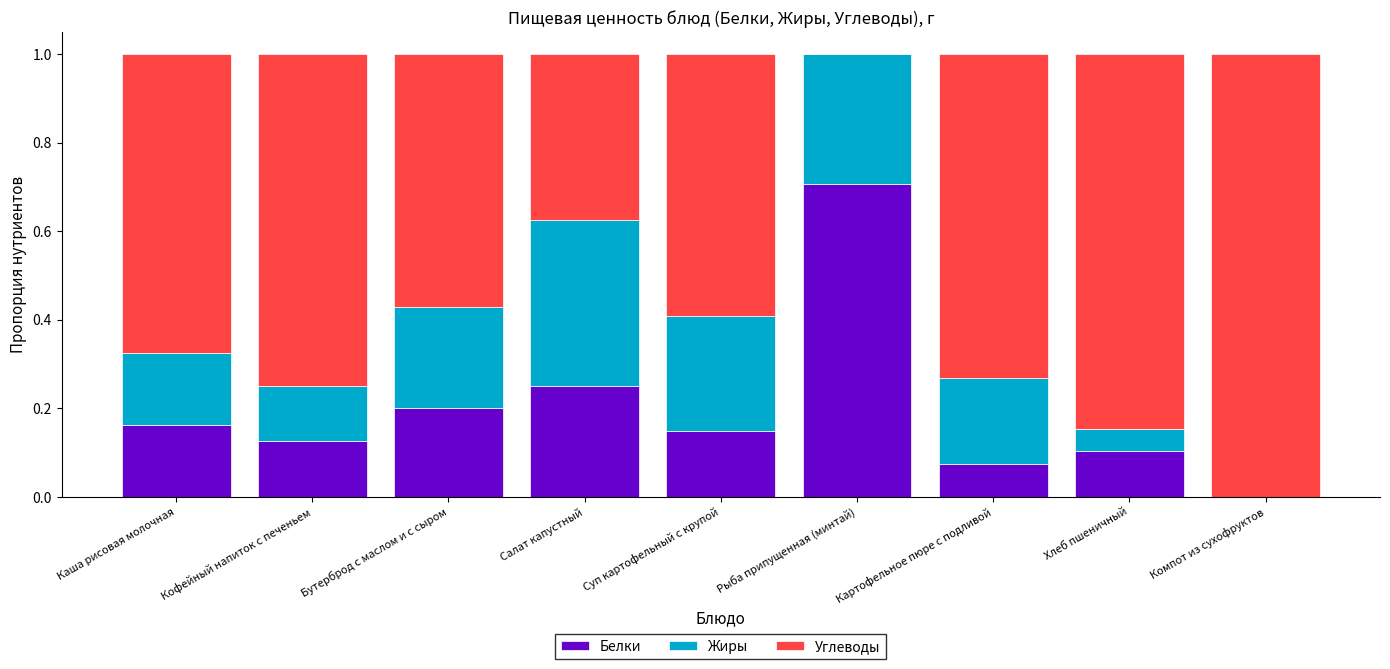

The value of Белки at Кофейный напиток с печеньем is 0.1. True or false?

True